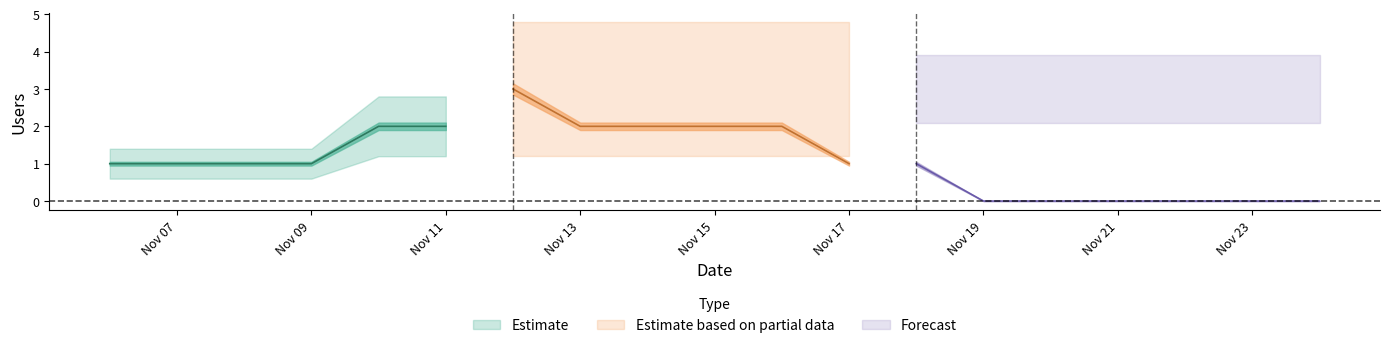

Is this an area chart (filled region under the line)?

No